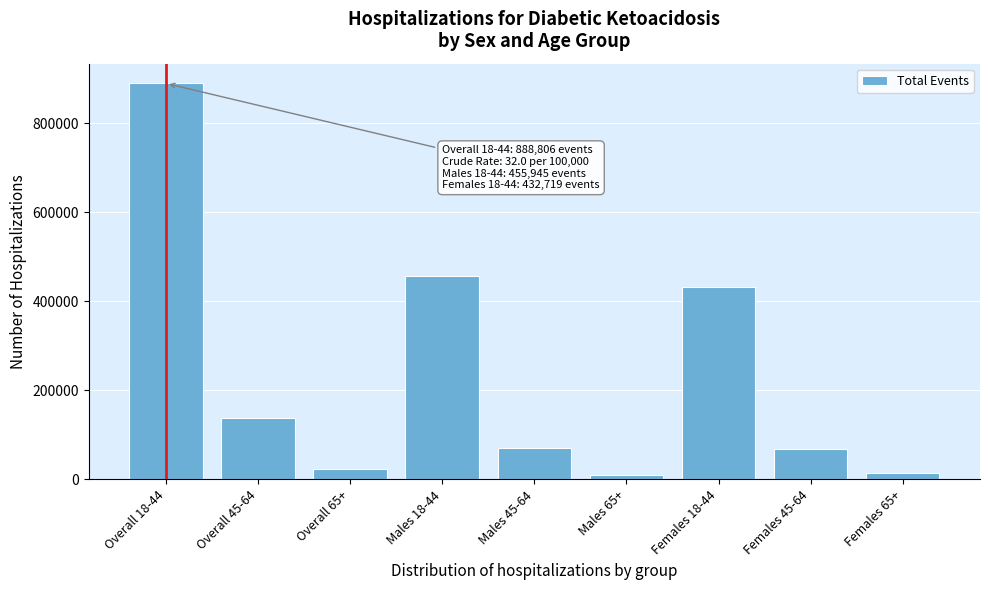

What is the difference between the maximum and minimum values?

878334